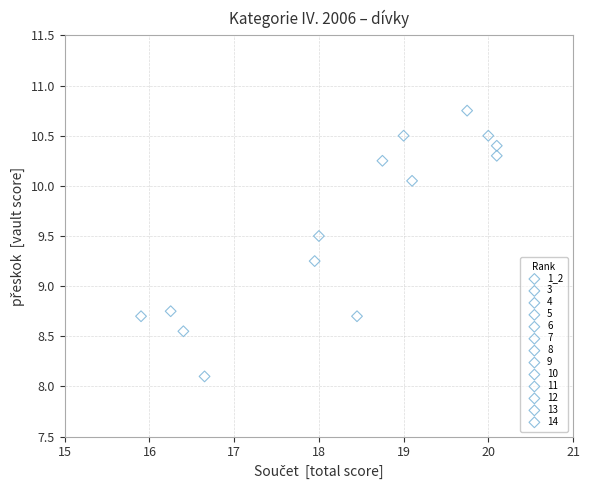

What are all the series names shown in the legend?

1_2, 3, 4, 5, 6, 7, 8, 9, 10, 11, 12, 13, 14